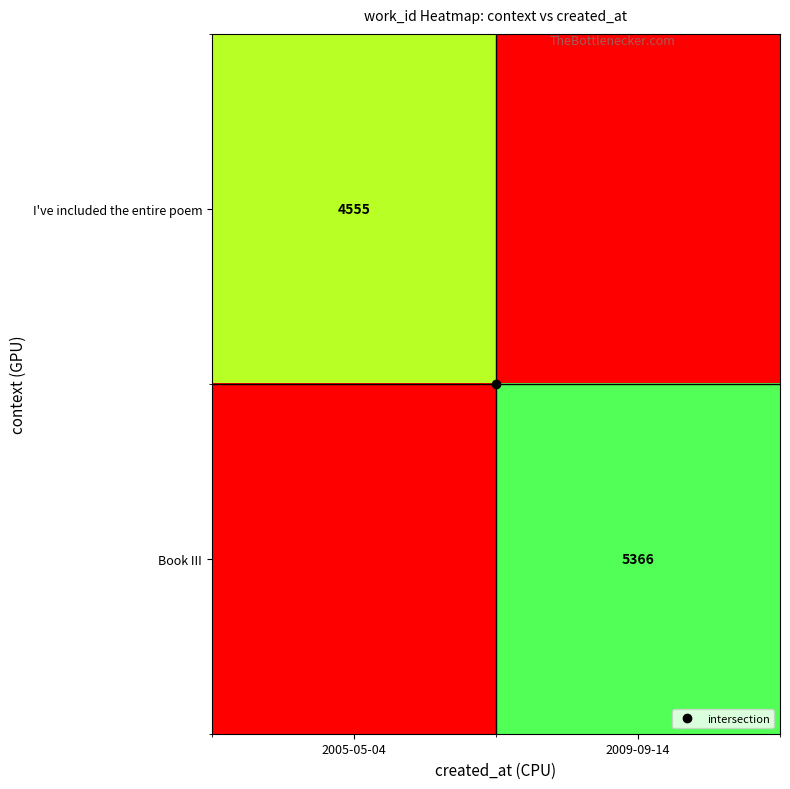

Count the I've included the entire poem values in the range 0 to 4555.

2